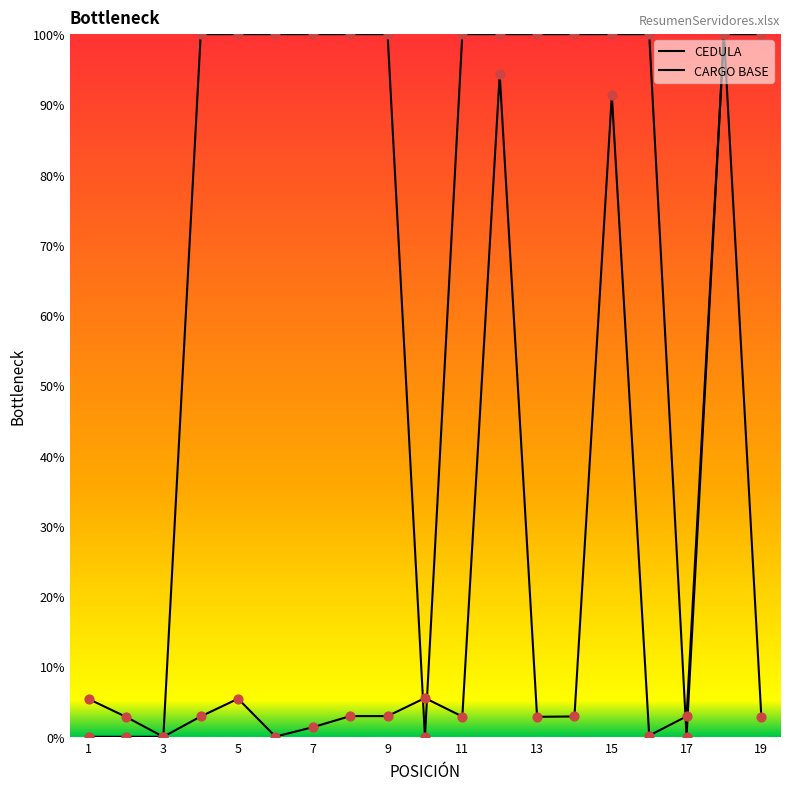

How many lines are shown in the chart?

2